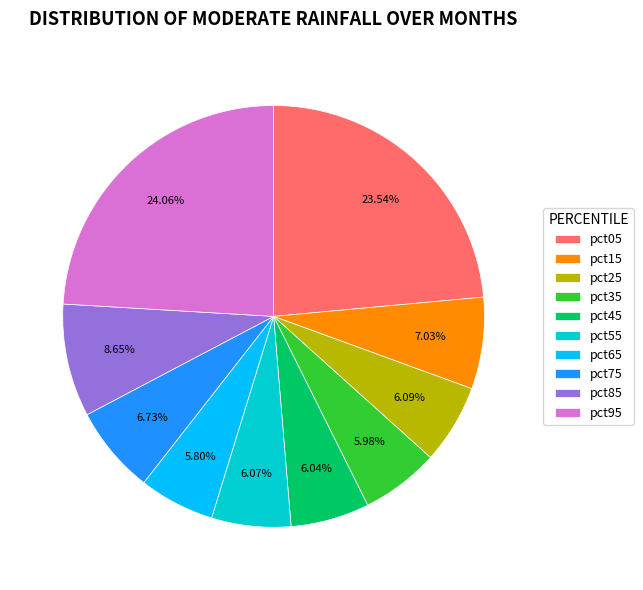

To the nearest percent, what is the difference between the pct55 and pct15 slice percentages?

1%